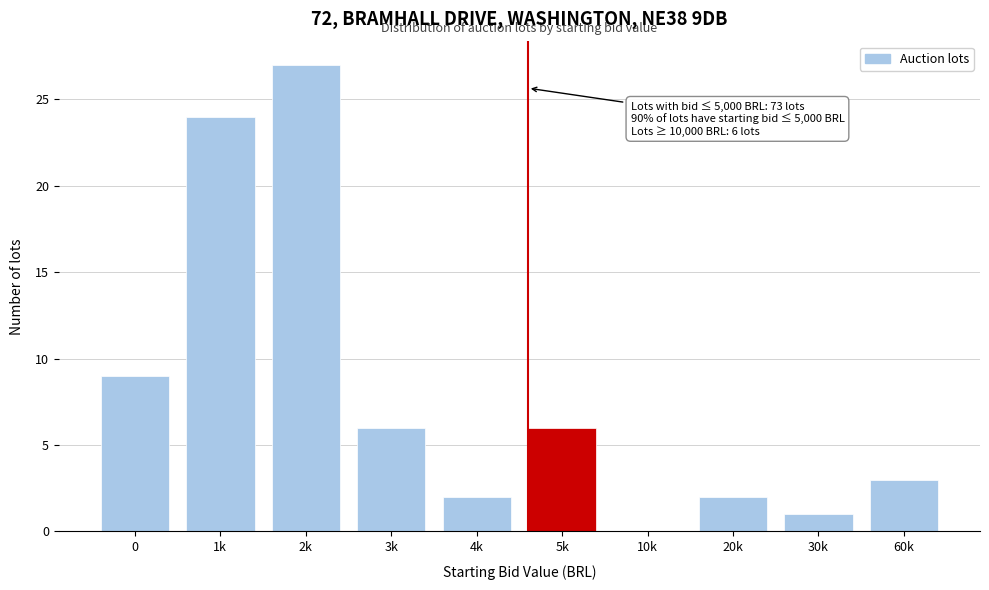

Reading left to right, extract all data points from this chart.

0=9	1k=24	2k=27	3k=6	4k=2	5k=6	10k=0	20k=2	30k=1	60k=3